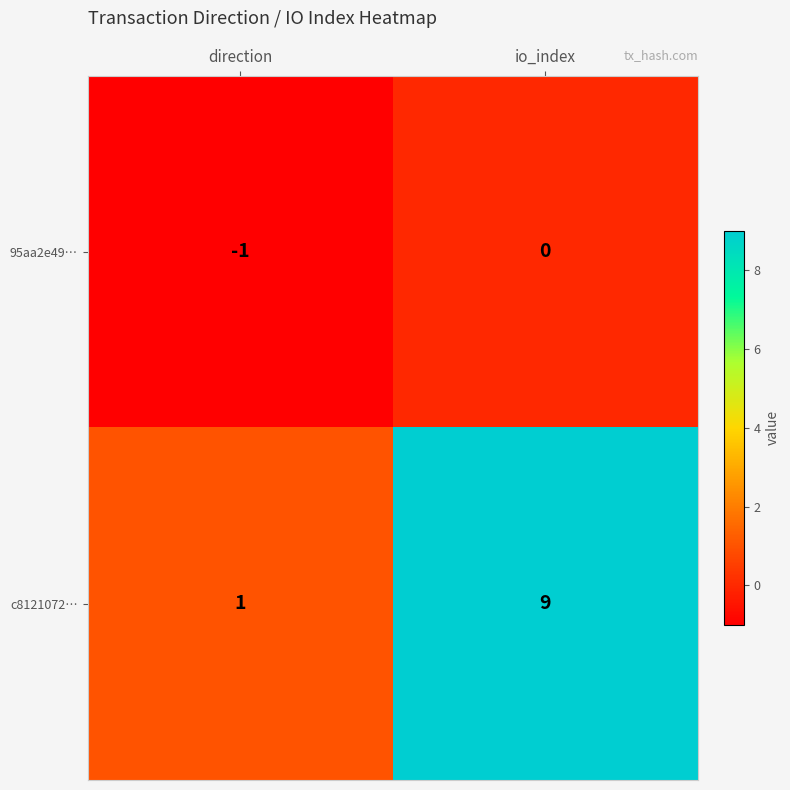

True or false: c8121072… has a value of 2 at direction.

False